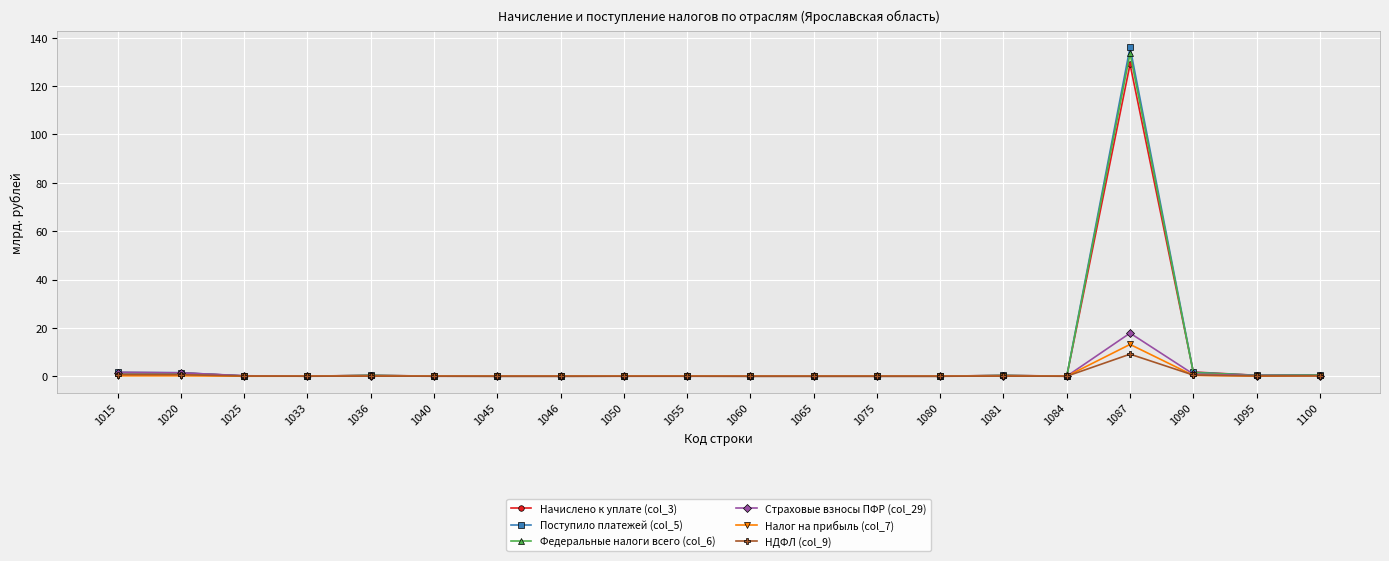

True or false: Начислено к уплате (col_3) has a value of 0.4 at 1095.

True